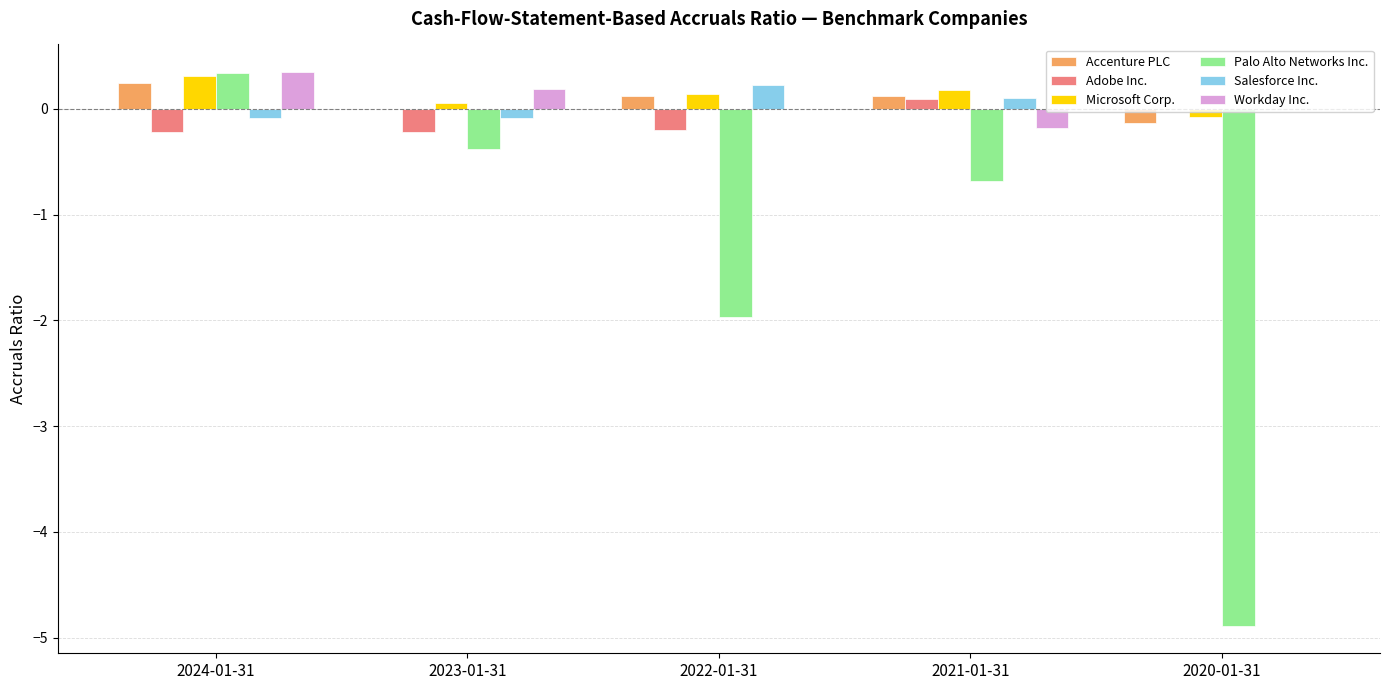

At which category is the sum across all series the highest?

2024-01-31